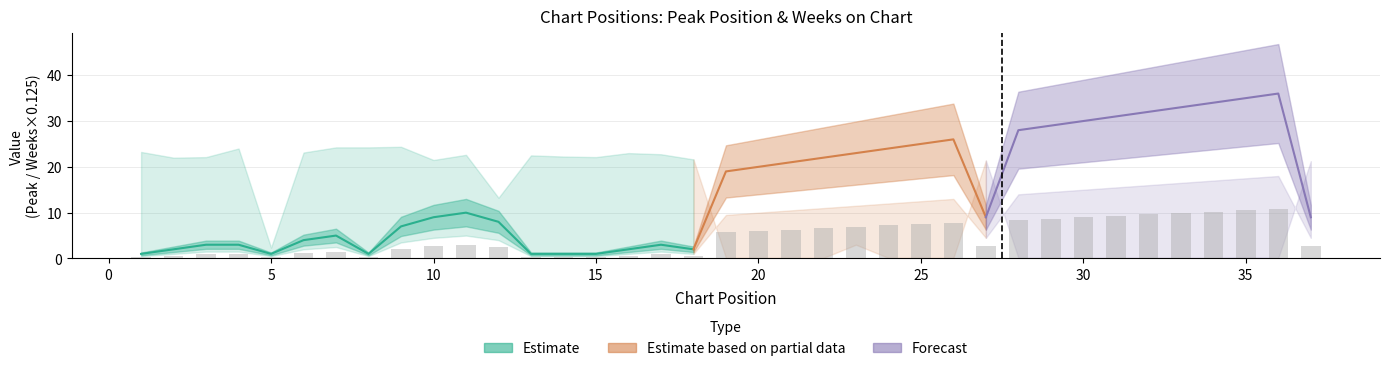

Reading right to left, extract all data points from this chart.

2.7	10.8	10.5	10.2	9.9	9.6	9.3	9.0	8.7	8.4	2.7	7.8	7.5	7.2	6.9	6.6	6.3	6.0	5.7	0.6	0.9	0.6	0.3	0.3	0.3	2.4	3.0	2.7	2.1	0.3	1.5	1.2	0.3	0.9	0.9	0.6	0.3